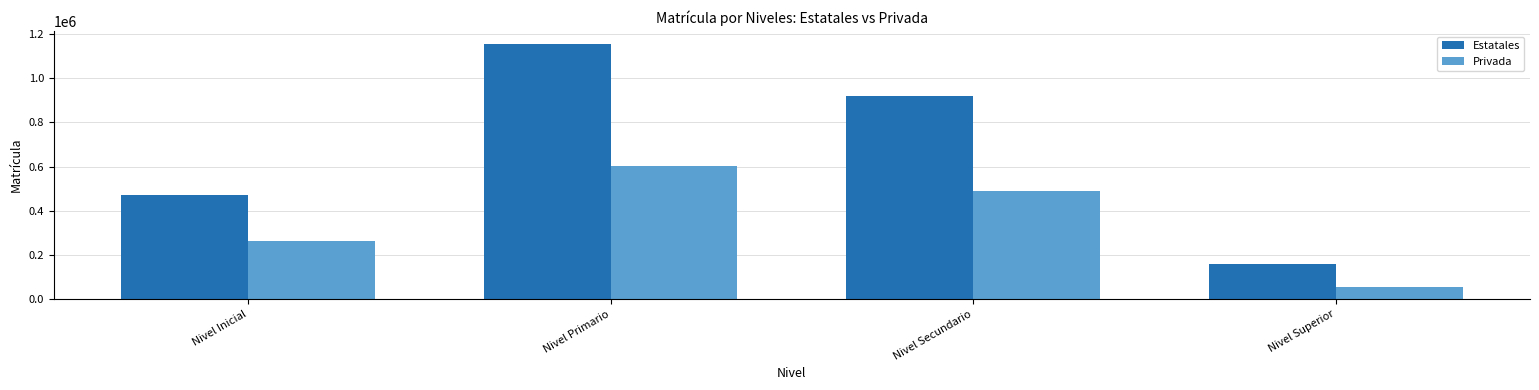

List the series in order of their peak value, lowest first.

Privada, Estatales